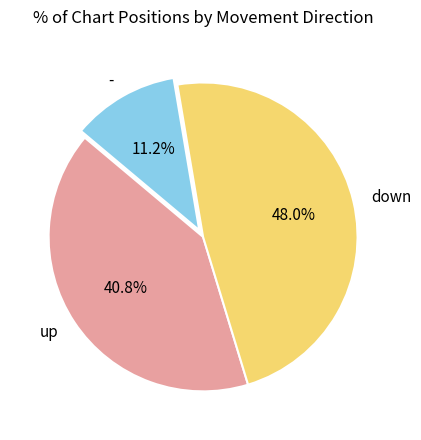

Is - the majority of the pie?

No